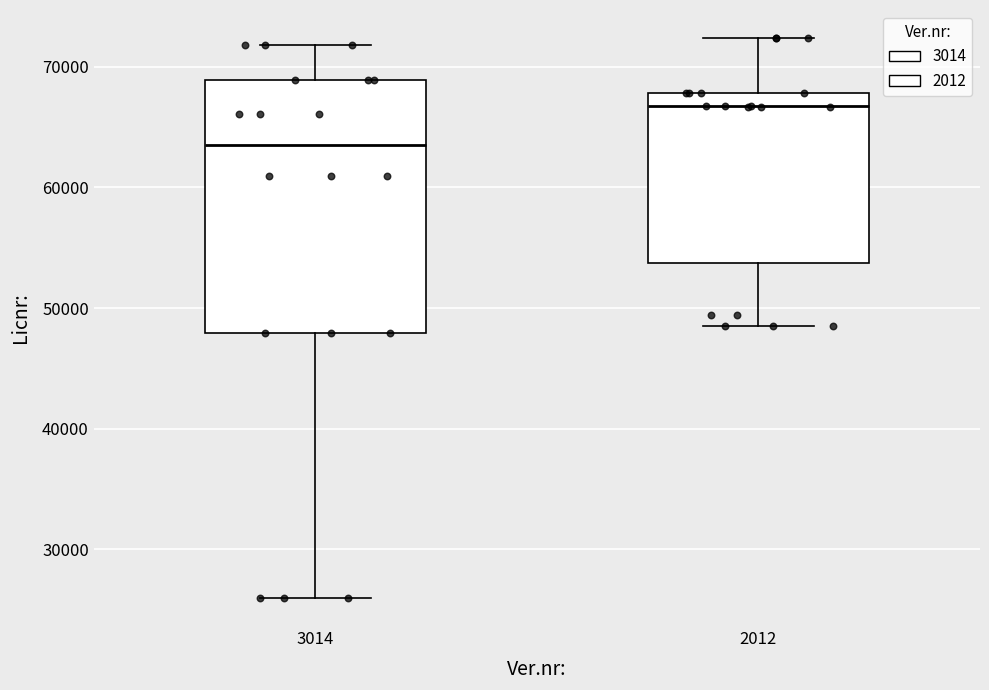

Reading left to right, read every box against the y-axis: the position of its median line, the range the box covers, and the ends of its whiskers. The values are not printed on the chart, so give them approximately, as read against the axis.

3014: median 63000, box 48000 to 69000, whiskers 26000 to 72000
2012: median 67000, box 54000 to 68000, whiskers 49000 to 72000